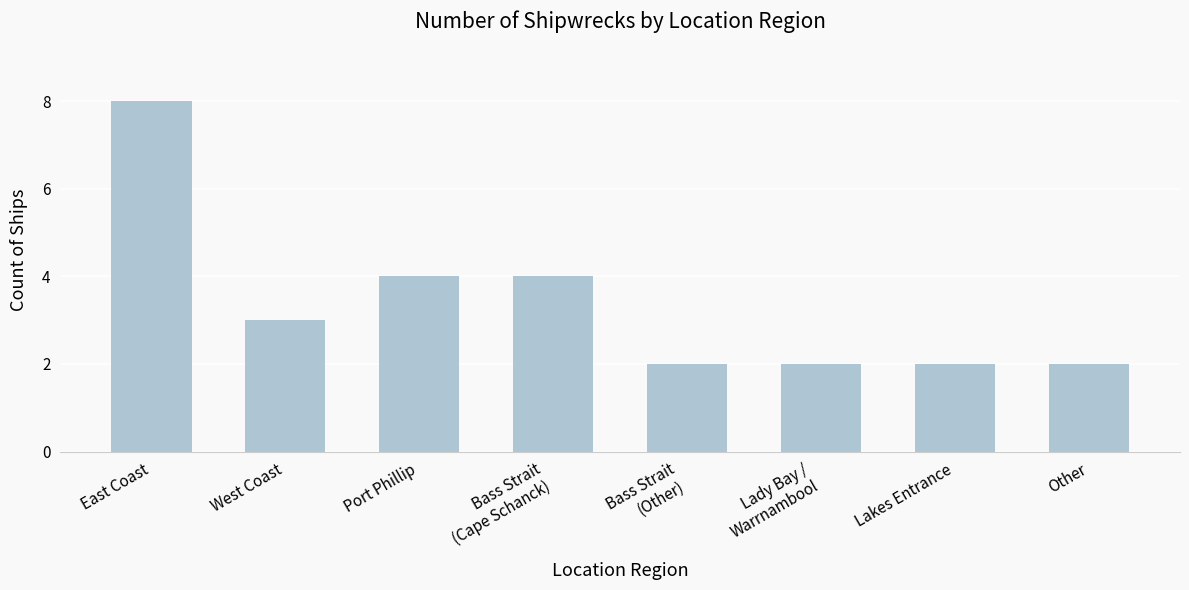

What is the difference between the maximum and minimum values?

6